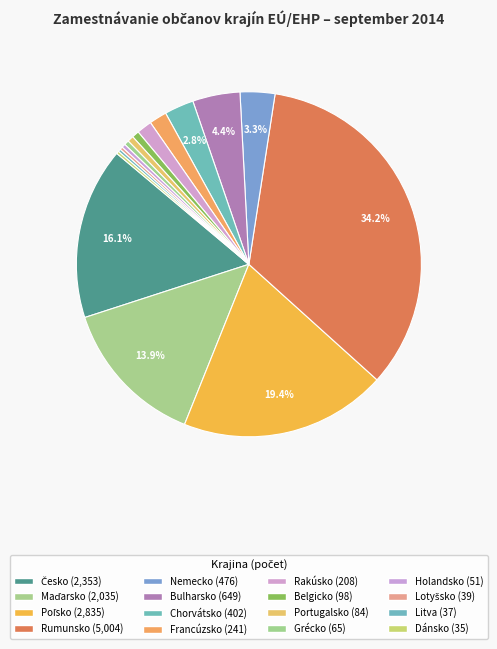

Is the sum of Poľsko and Maďarsko greater than half?

No